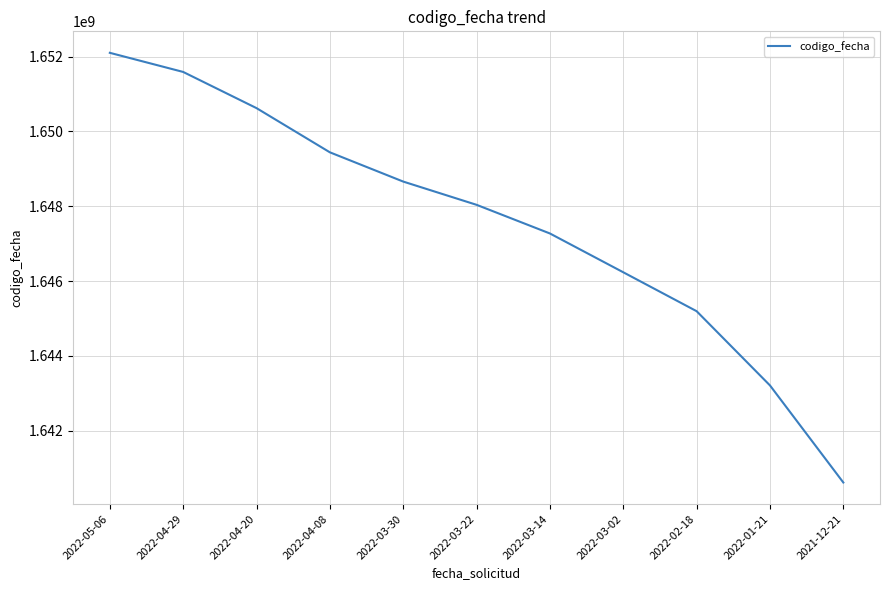

True or false: the data shows 1125075720 at 2022-04-29.

False